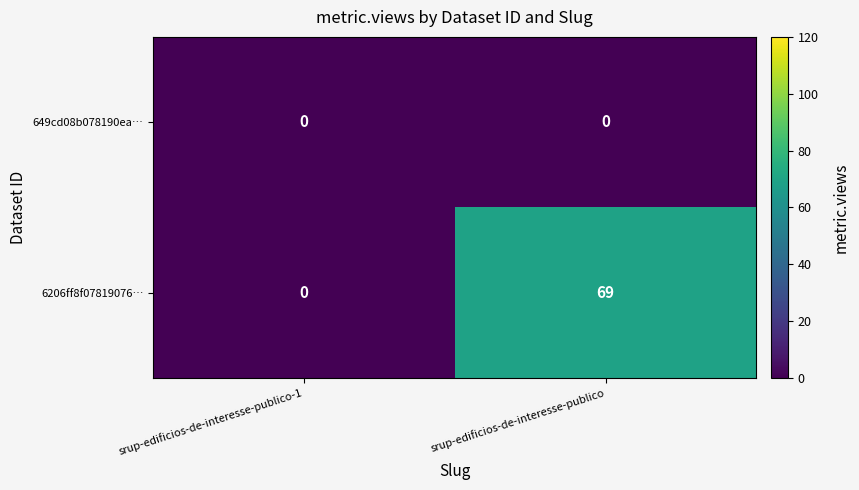

At which label is 6206ff8f07819076… closest to 34?

srup-edificios-de-interesse-publico-1